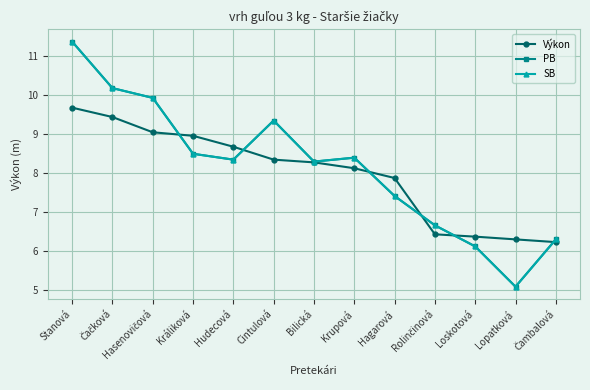

Is it true that PB equals 11.4 at Bilická?

False